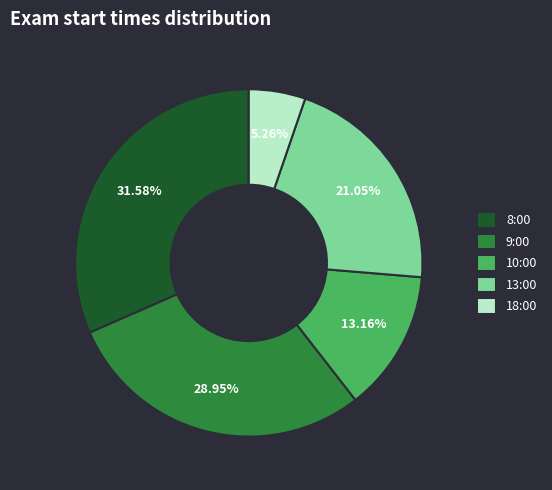

Which has a higher value, 8:00 or 13:00?

8:00